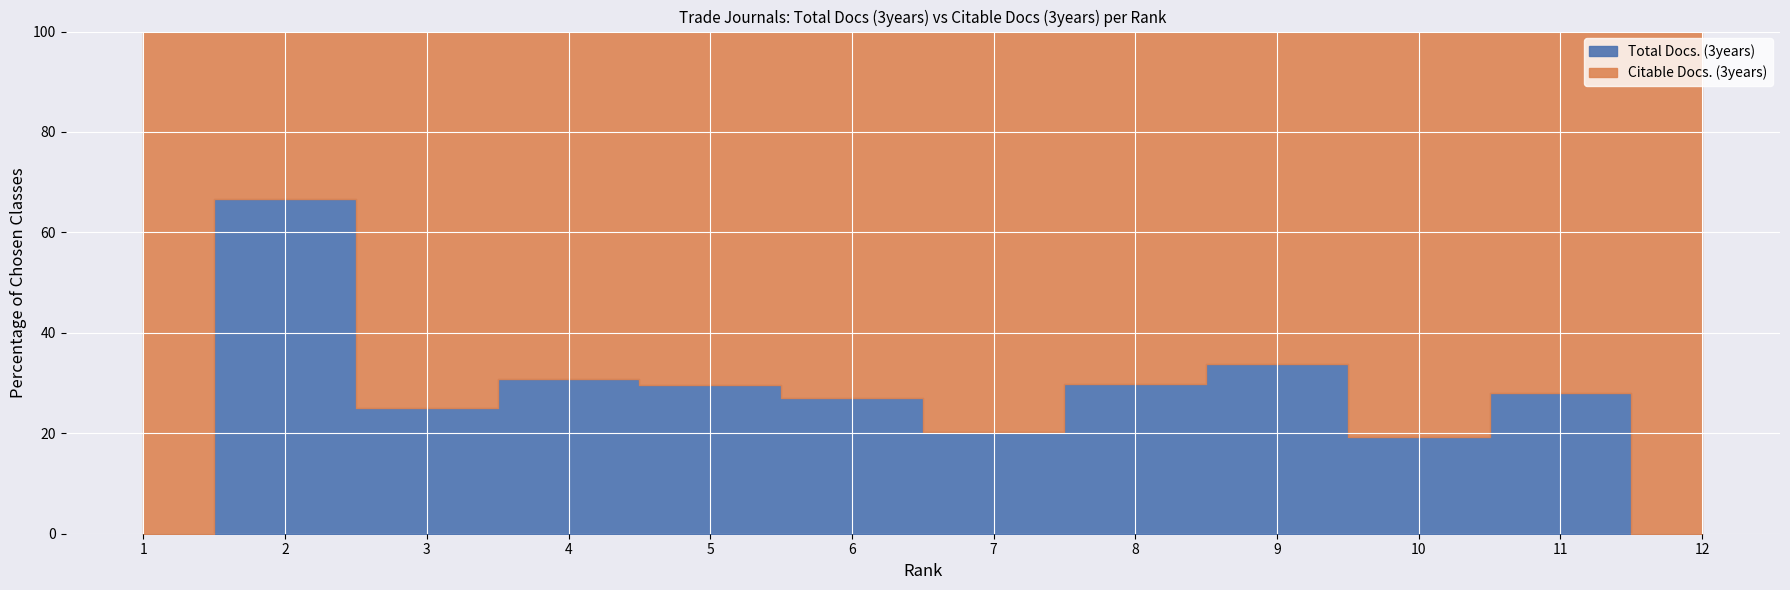

Between which two adjacent categories do Citable Docs. (3years) and Total Docs. (3years) first intersect?

1 and 2